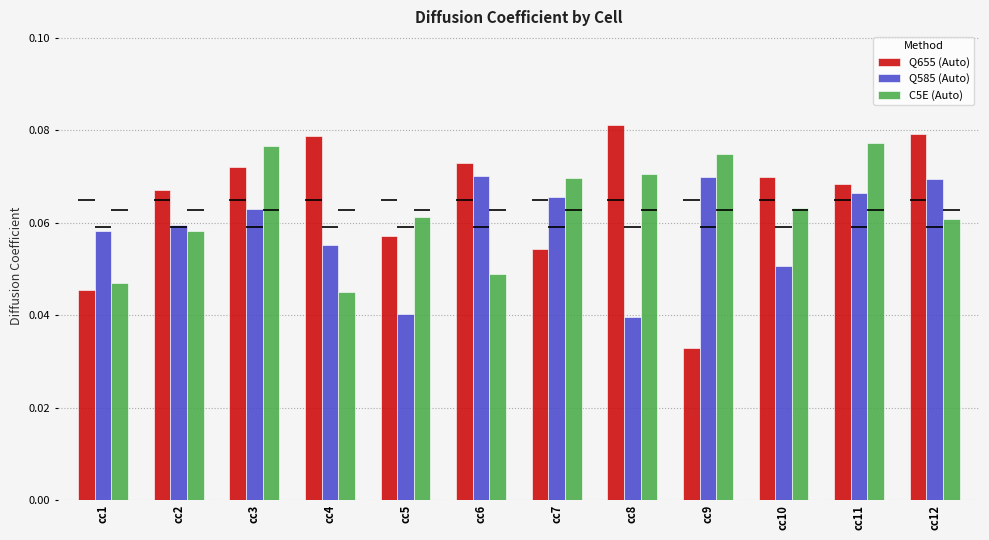

What is the sum of all Q655 (Auto) values?

0.8